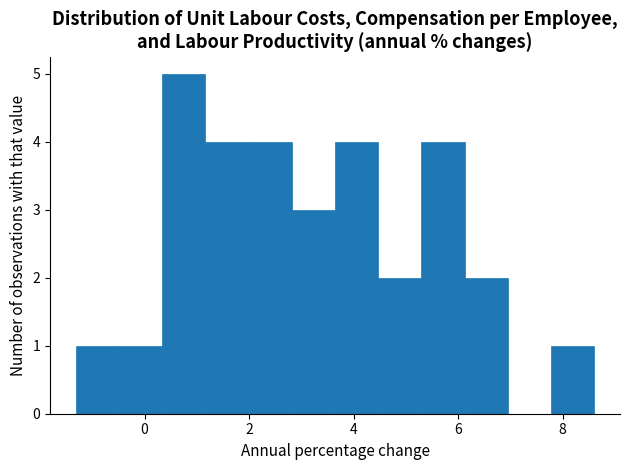

How tall is the bar that spans -1.4 to -0.4 on the x-axis? Neither the bar edges nor the heights are printed on the chart, so give them approximately, as read against the axes.

1